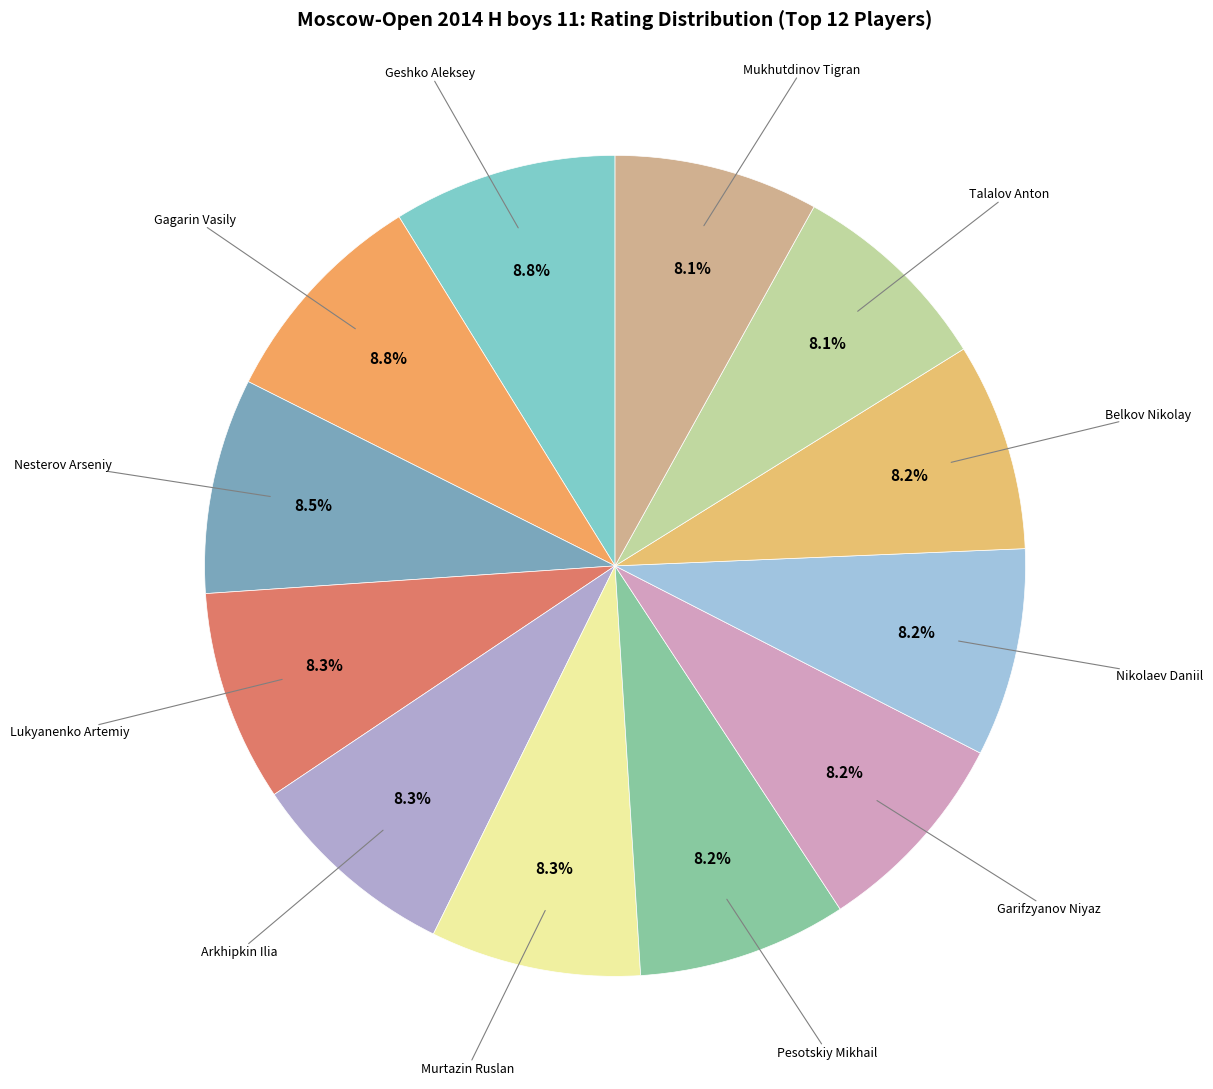

Does any single category account for the majority?

No